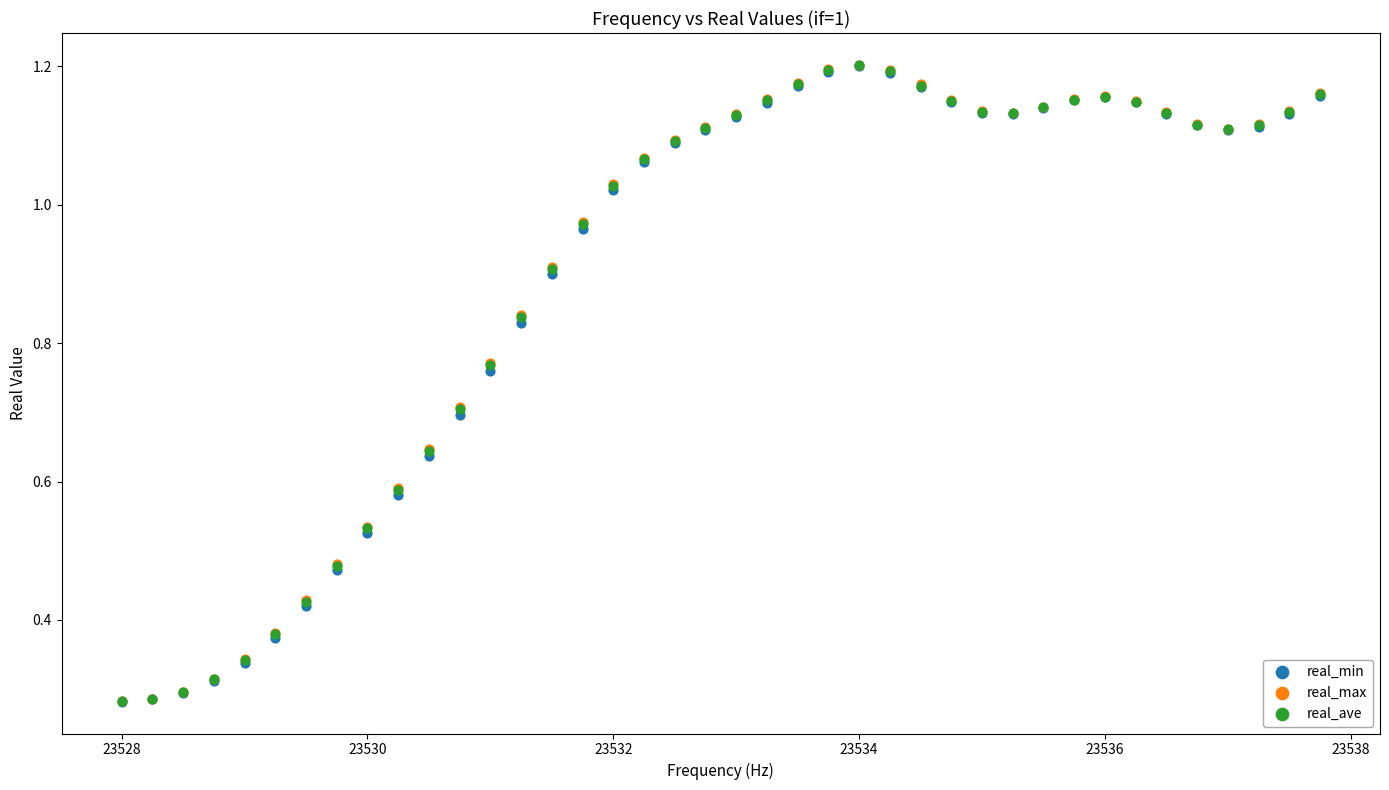

What are all the series names shown in the legend?

real_min, real_max, real_ave